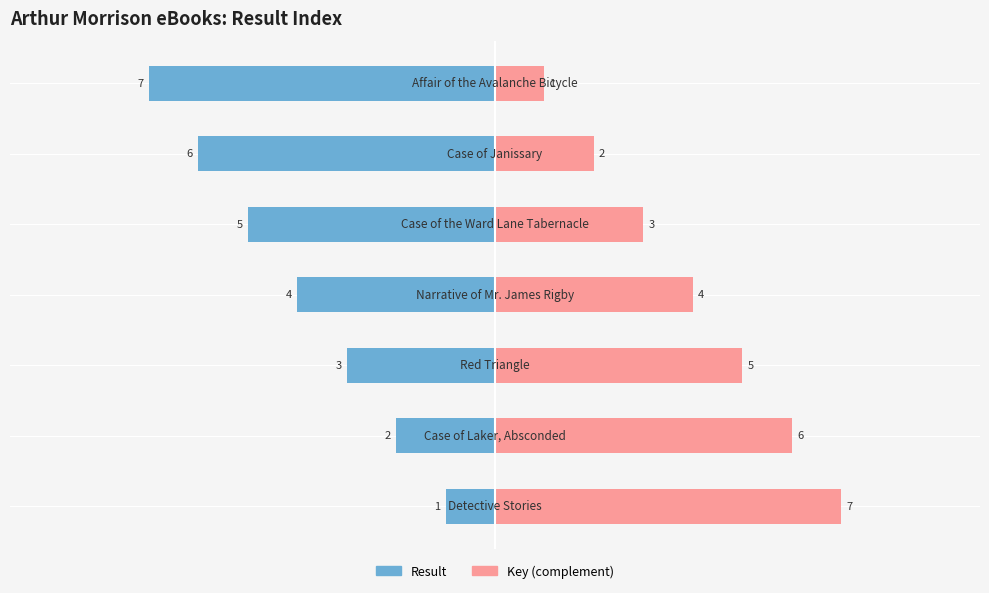

What is the sum of the Key (complement) values at 6 and 3?

5